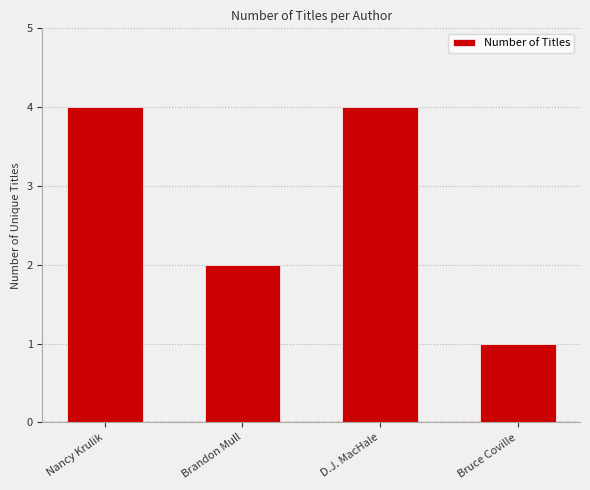

Reading right to left, extract all data points from this chart.

1	4	2	4